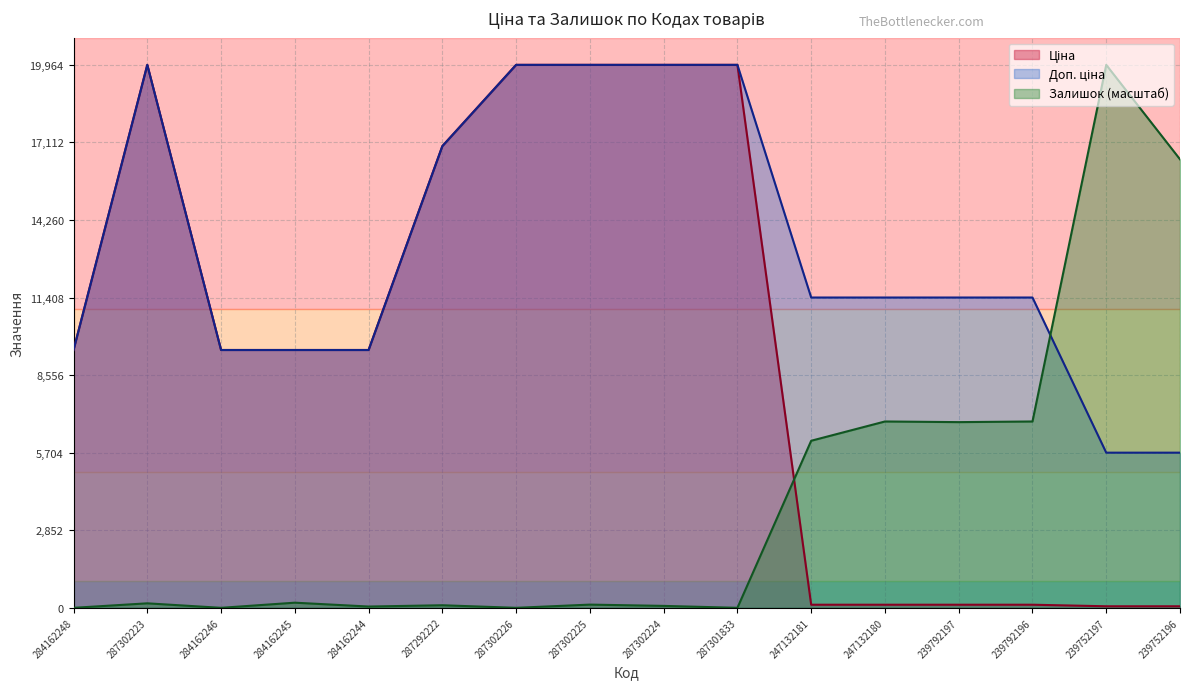

Reading right to left, extract all data points from this chart.

Ціна: 57.0	57.0	114.1	114.1	114.1	114.1	19964.2	19964.2	19964.2	19964.2	16976.3	9480.1	9480.1	9480.1	19964.2	9480.1
Доп. ціна: 5705.0	5705.0	11410.0	11410.0	11410.0	11410.0	19964.2	19964.2	19964.2	19964.2	16976.3	9480.1	9480.1	9480.1	19964.2	9480.1
Залишок: 16491.1	19964.2	6851.6	6828.0	6851.6	6142.8	0.0	70.9	118.1	0.0	94.5	47.3	189.0	0.0	165.4	0.0